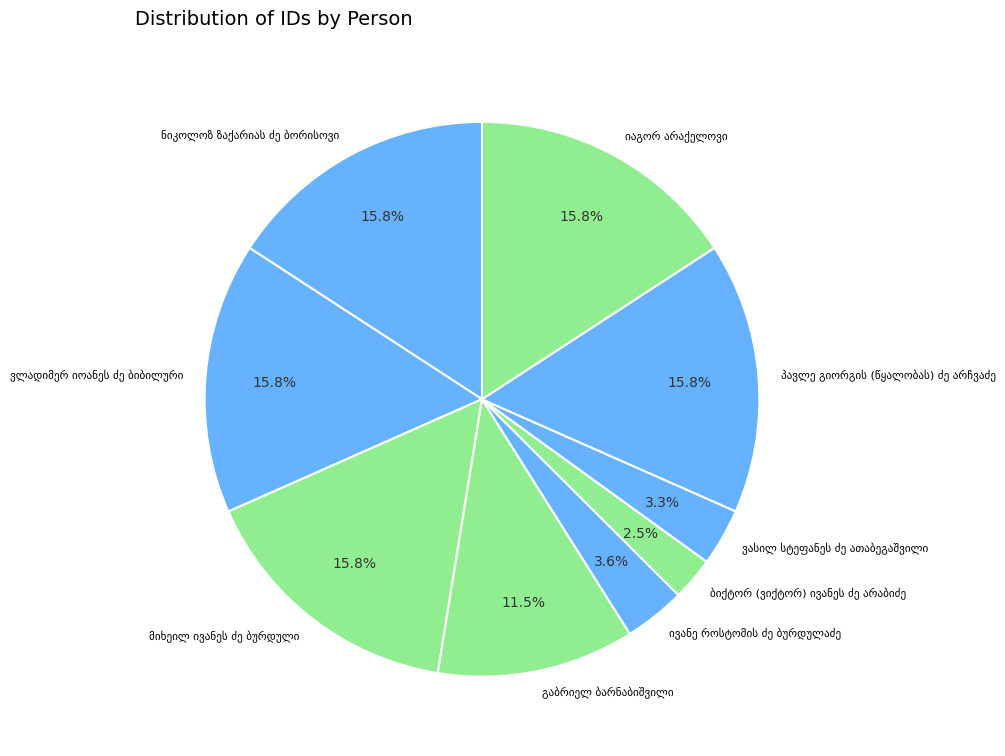

How many slices are in this pie chart?

9